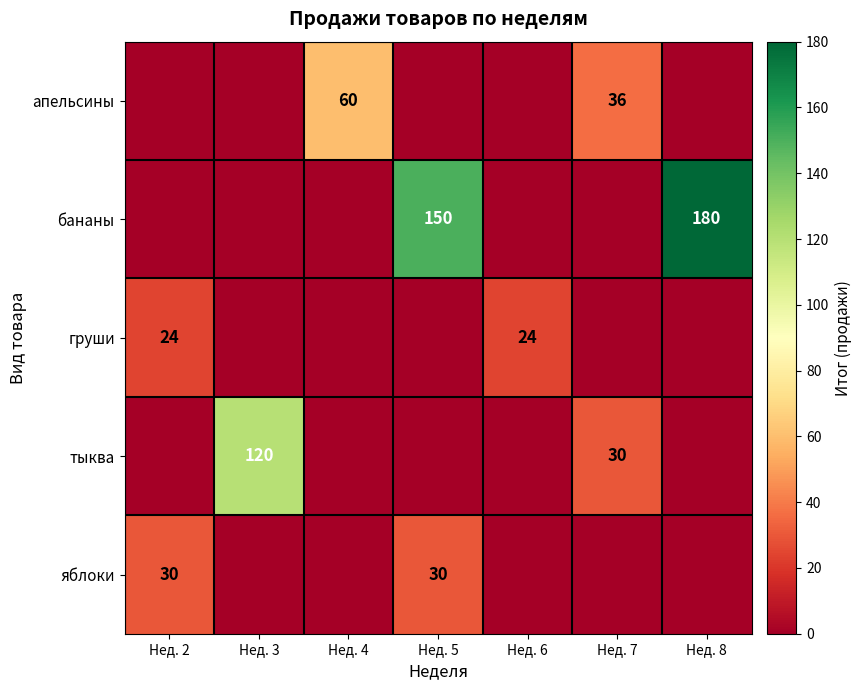

The бананы series shows 111 at Нед. 8. True or false?

False